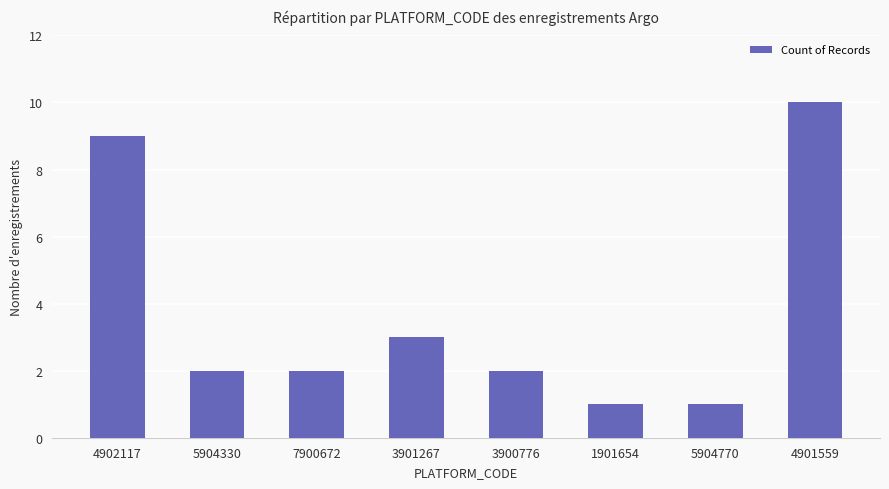

What is the change in value from 3900776 to 1901654?

-1